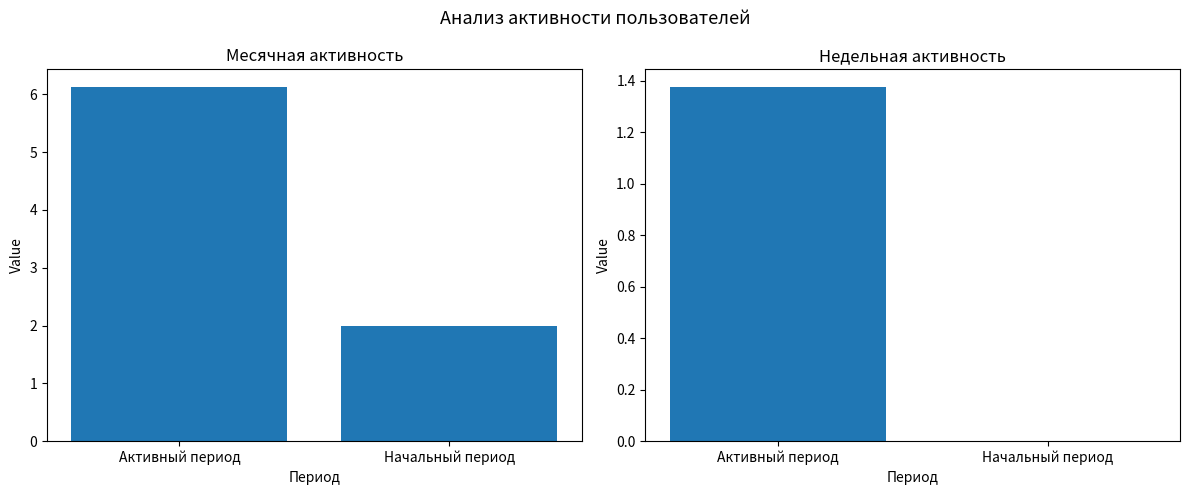

How many bars are there in each group?

2